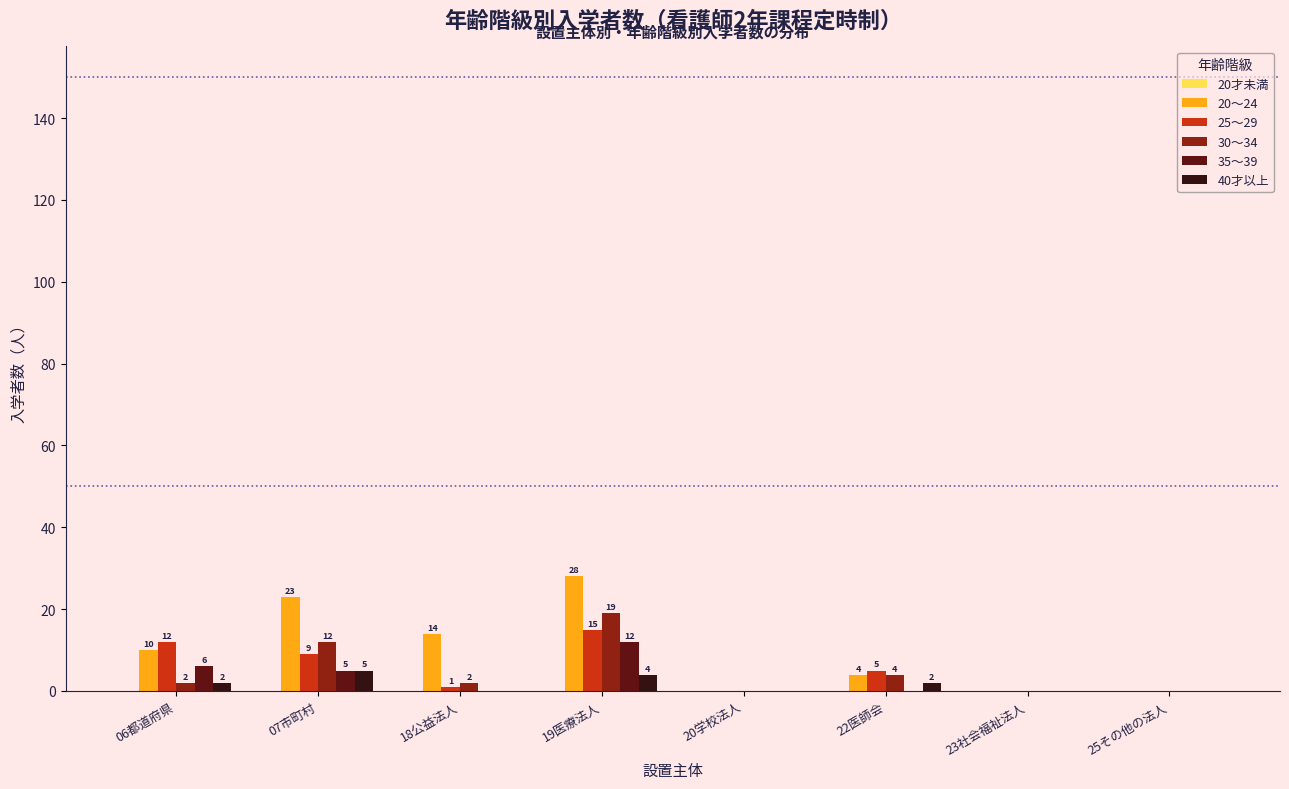

Reading right to left, transcribe all the data shown in this chart.

20～24: 25その他の法人=0	23社会福祉法人=0	22医師会=4	20学校法人=0	19医療法人=28	18公益法人=14	07市町村=23	06都道府県=10
25～29: 25その他の法人=0	23社会福祉法人=0	22医師会=5	20学校法人=0	19医療法人=15	18公益法人=1	07市町村=9	06都道府県=12
30～34: 25その他の法人=0	23社会福祉法人=0	22医師会=4	20学校法人=0	19医療法人=19	18公益法人=2	07市町村=12	06都道府県=2
35～39: 25その他の法人=0	23社会福祉法人=0	22医師会=0	20学校法人=0	19医療法人=12	18公益法人=0	07市町村=5	06都道府県=6
40才以上: 25その他の法人=0	23社会福祉法人=0	22医師会=2	20学校法人=0	19医療法人=4	18公益法人=0	07市町村=5	06都道府県=2